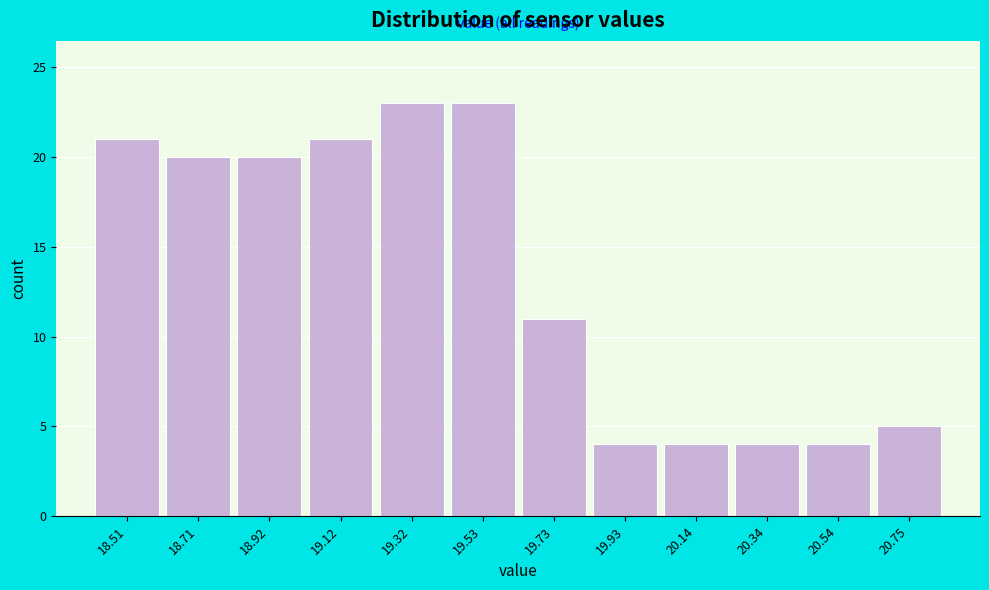

Reading left to right, list all the values displayed in this chart.

21	20	20	21	23	23	11	4	4	4	4	5